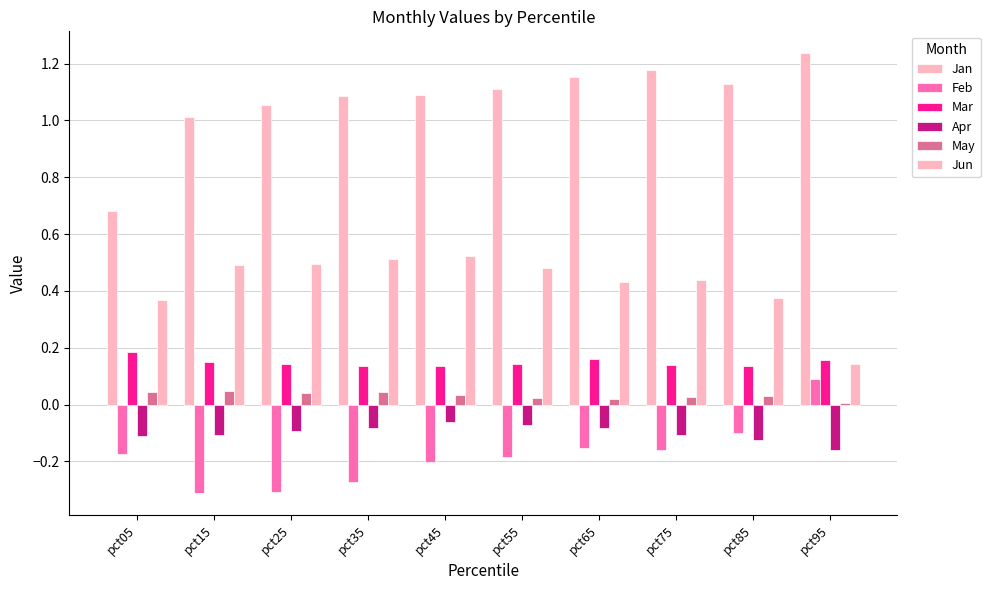

How many bars are there in total?

60